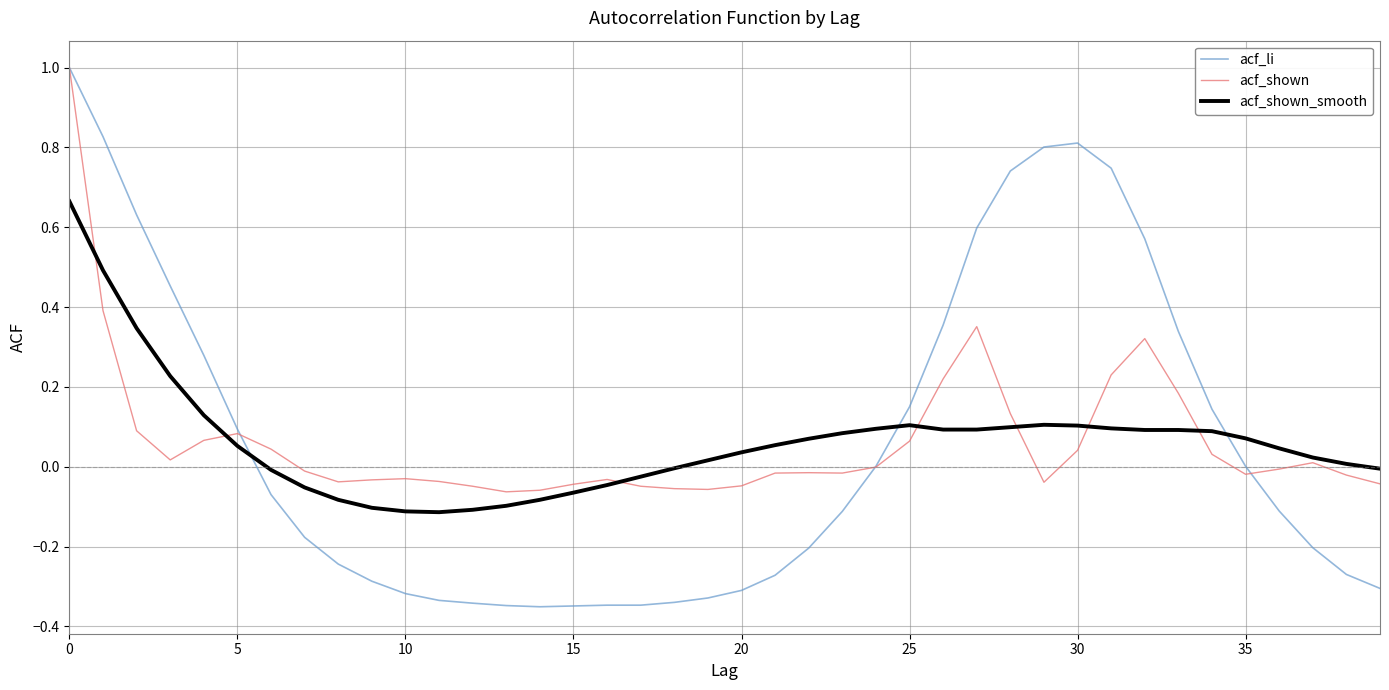

What is the maximum value shown in the chart?

1.0